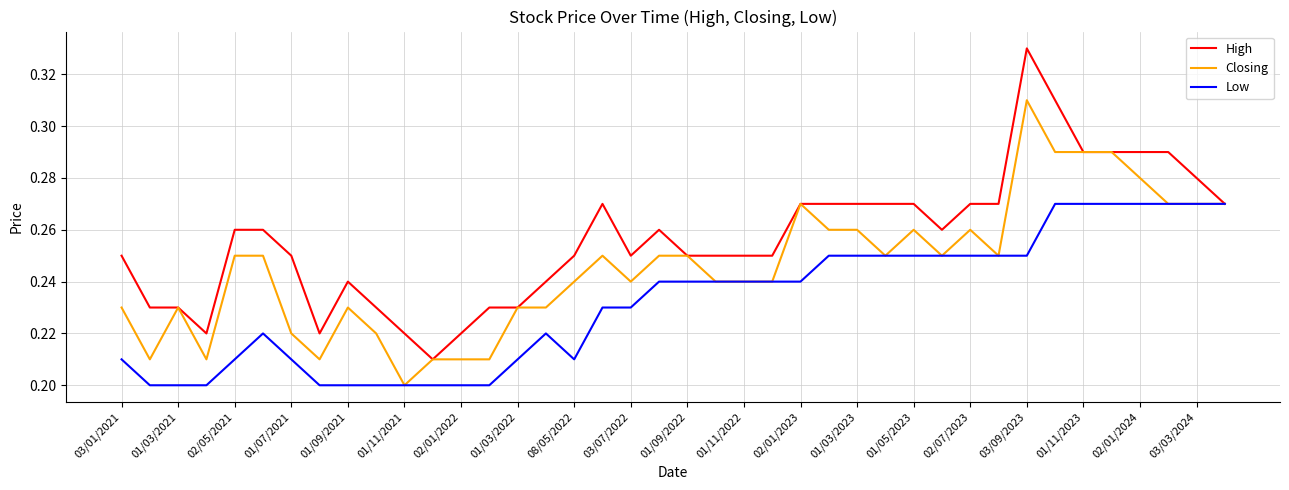

Which series has the widest spread of values?

High